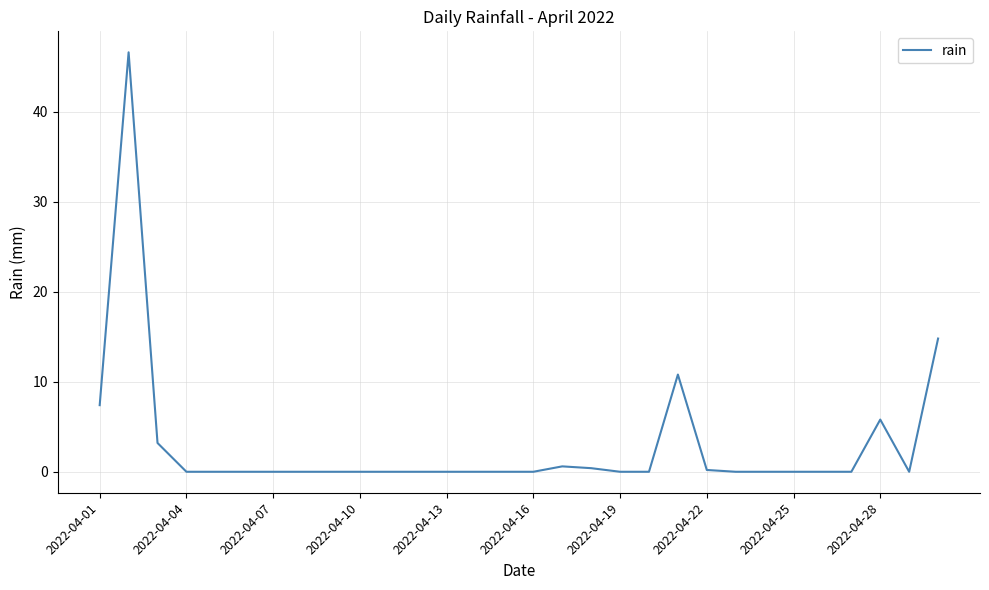

What is the greatest value displayed?

46.6